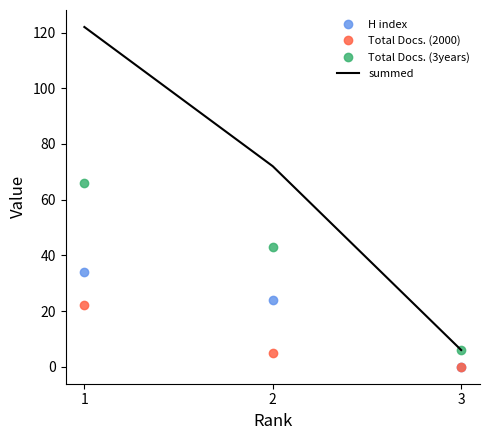

What is the average value of the Total Docs. (2000) series?

9